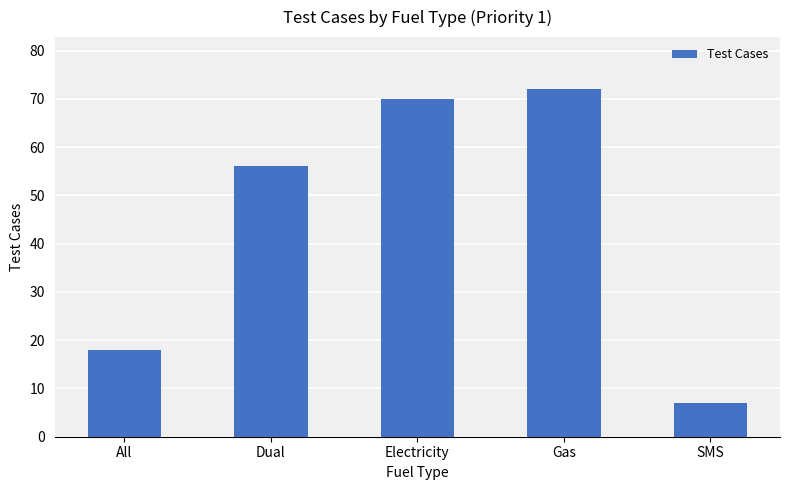

Is it true that the value at Gas is 28?

False